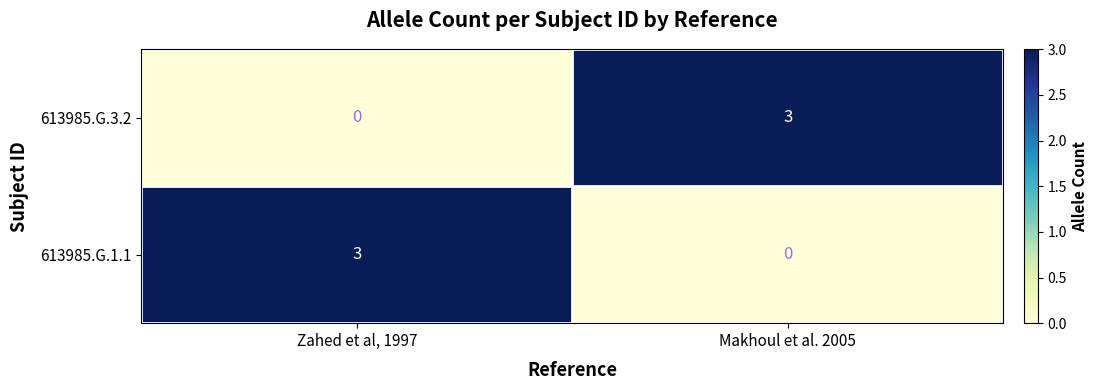

What is the difference between the maximum and minimum values in the 613985.G.3.2 series?

3